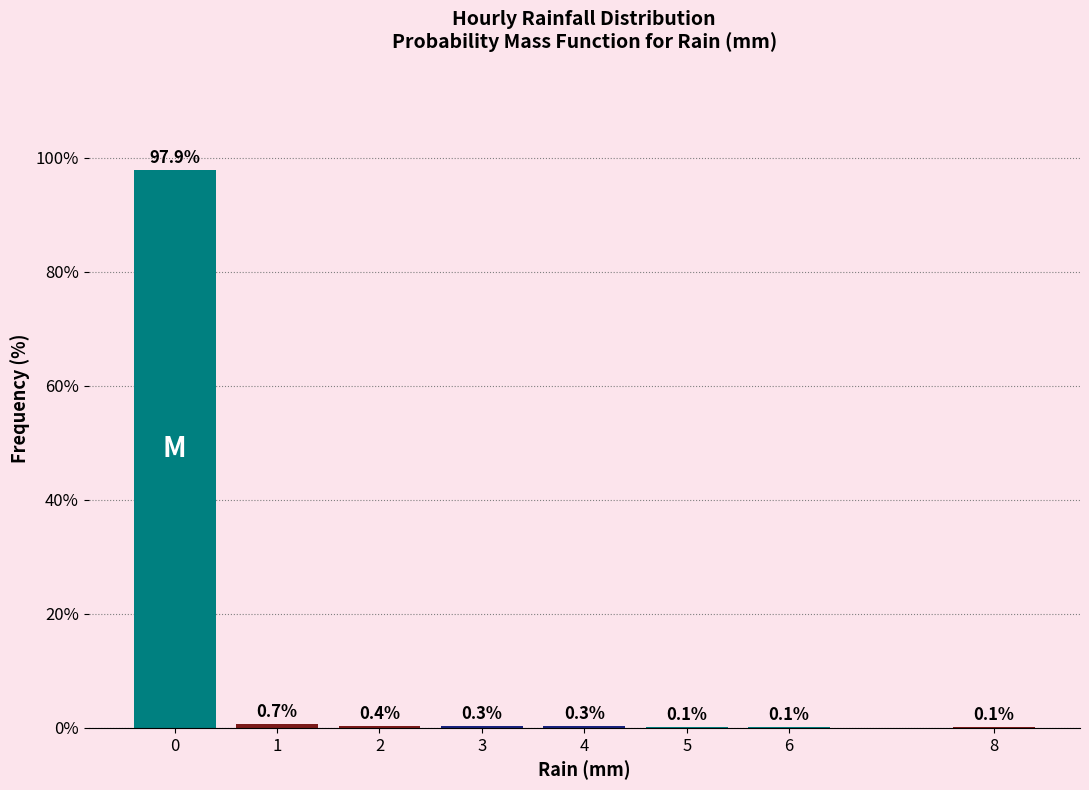

Reading left to right, transcribe all the data shown in this chart.

0=97.9	1=0.7	2=0.4	3=0.3	4=0.3	5=0.1	6=0.1	8=0.1